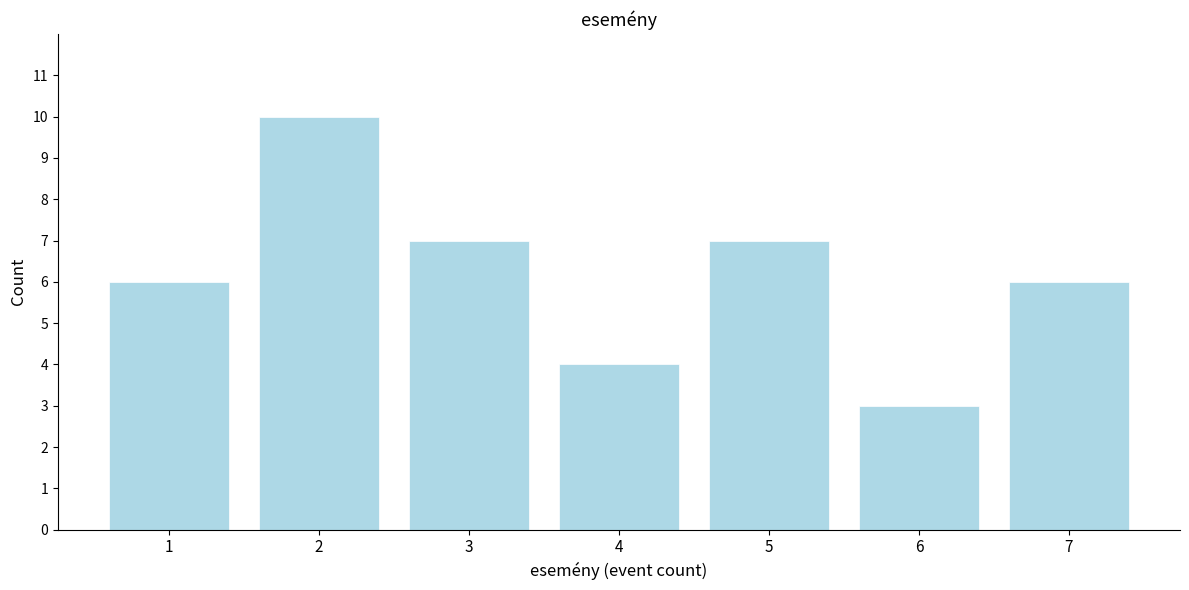

Reading left to right, extract all data points from this chart.

6	10	7	4	7	3	6